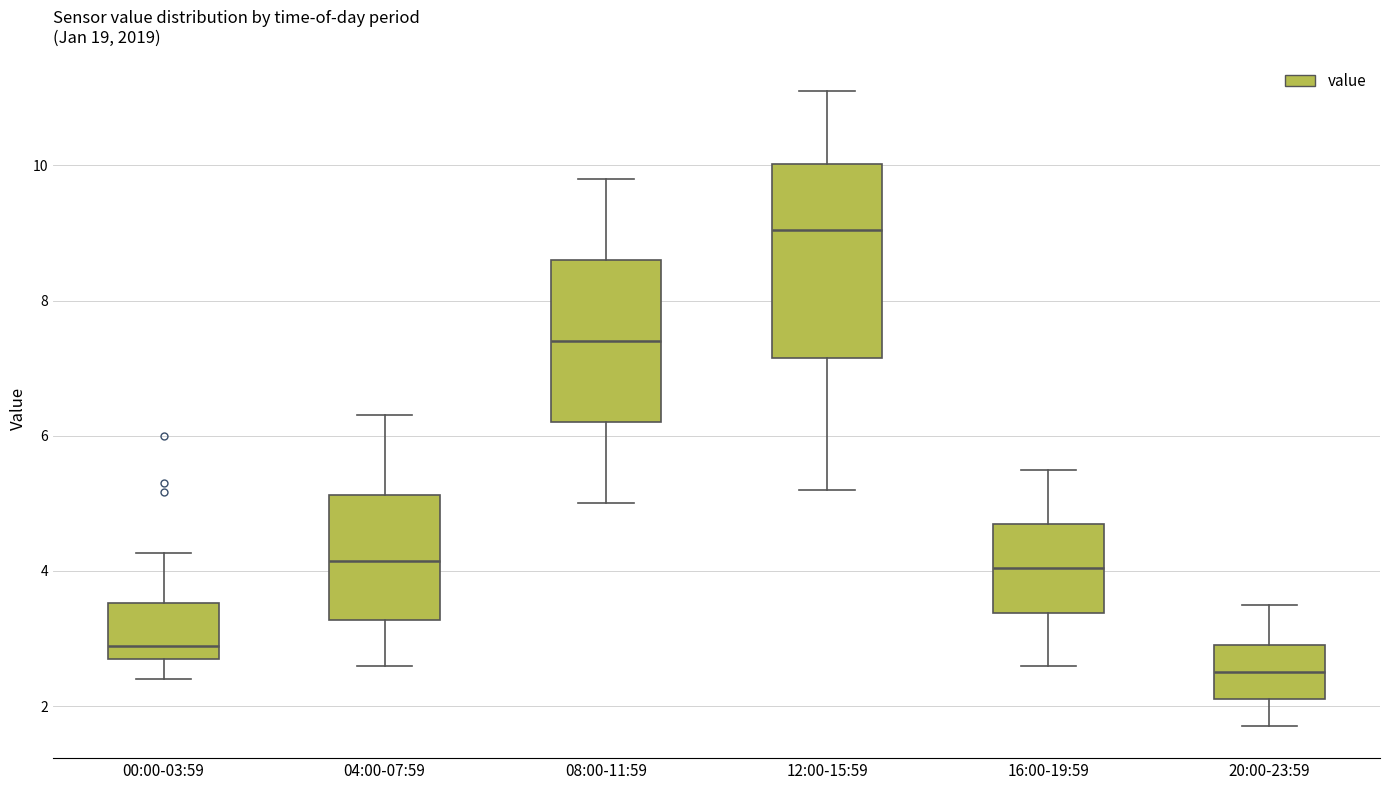

Which box has the lowest median line?

20:00-23:59